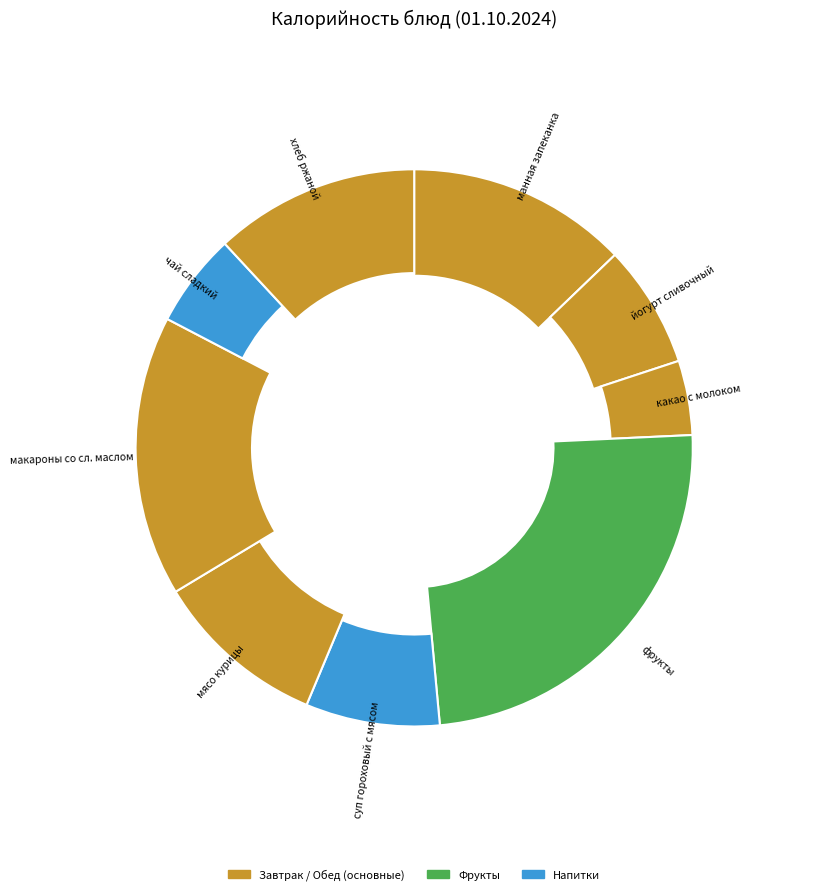

Is it true that какао с молоком is 4% of the pie?

True